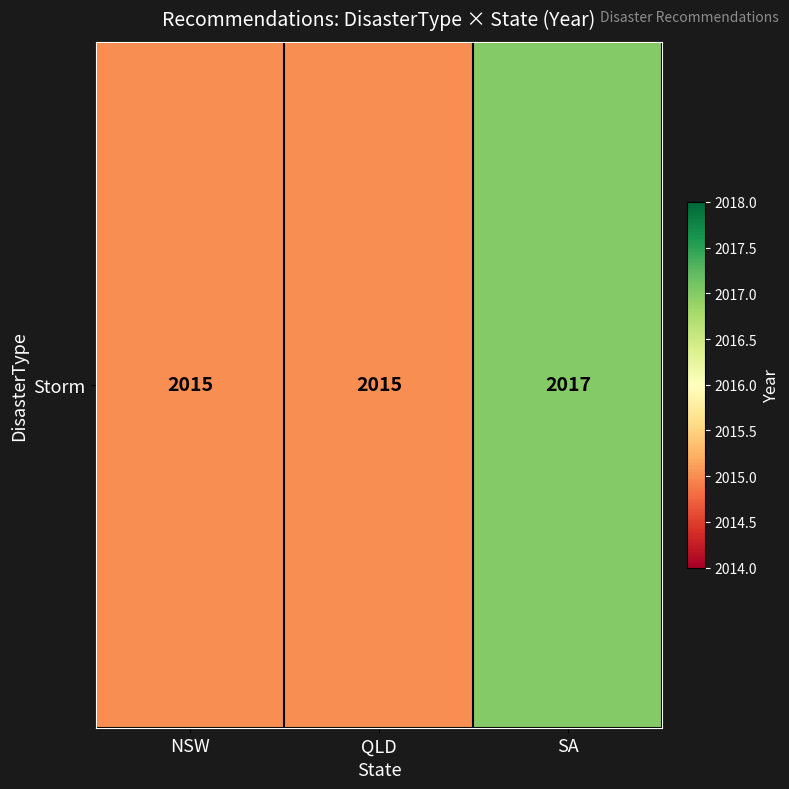

How many categories are shown in the chart?

3